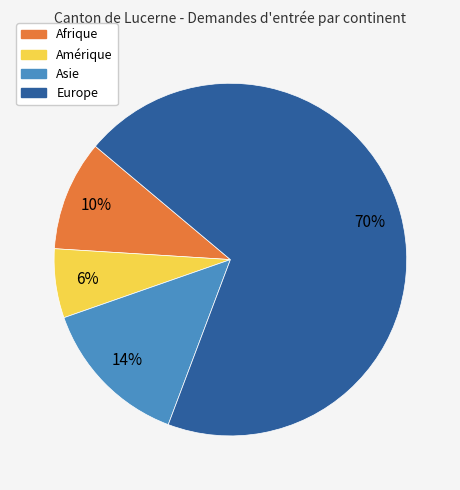

What is the smallest slice in the pie chart?

Amérique